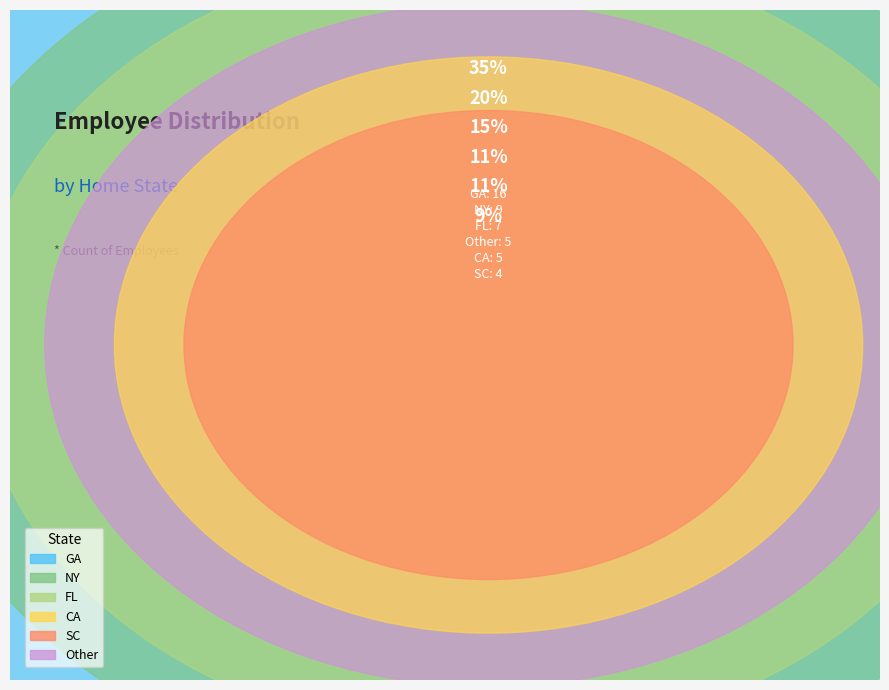

Count the number of slices in the pie.

6